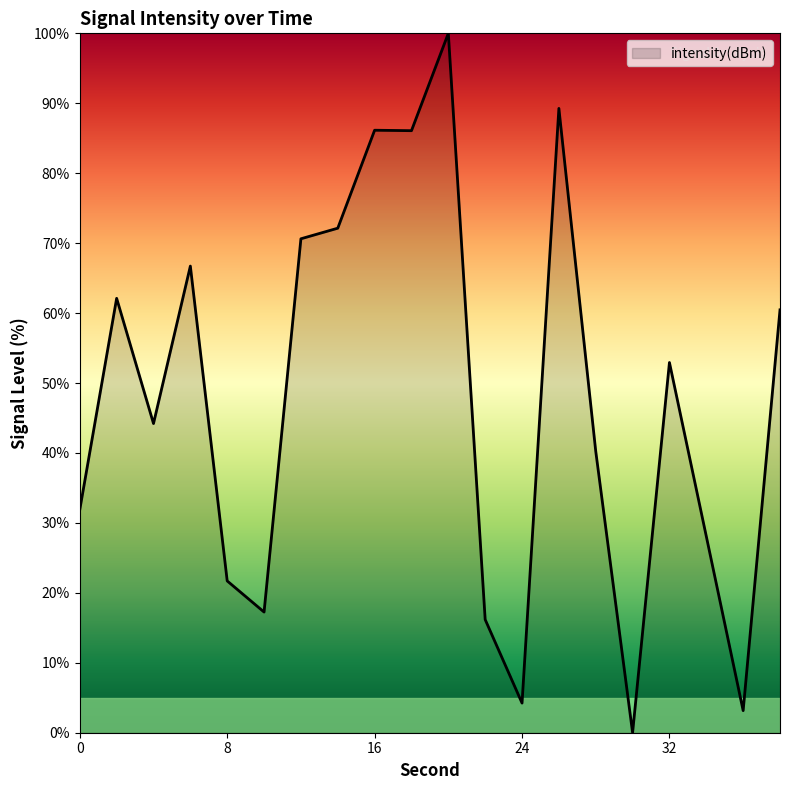

What is the difference between the maximum and minimum values?

100.0